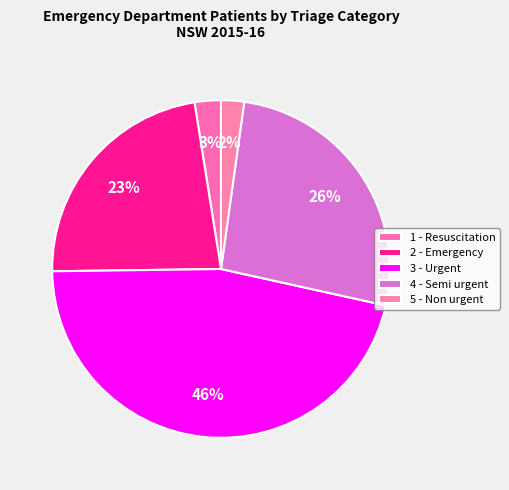

What percentage is the 5 - Non urgent slice, to the nearest percent?

2%